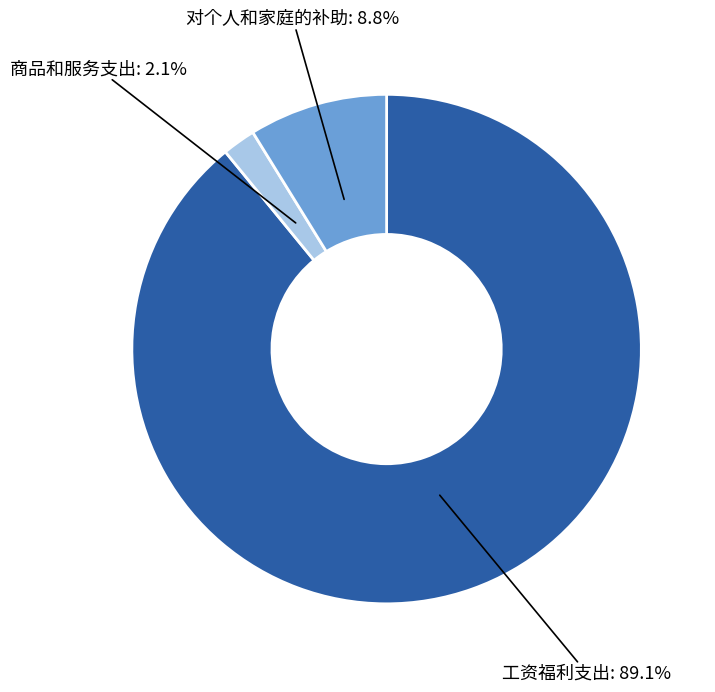

How many slices are in this pie chart?

3